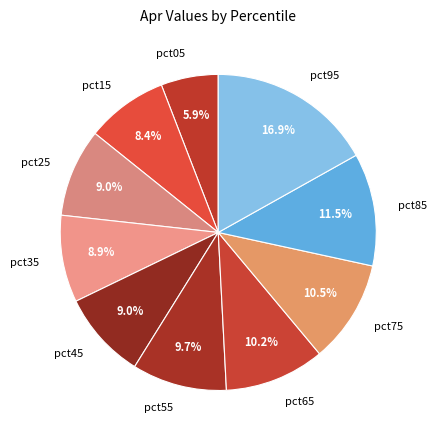

Which category has the biggest portion of the pie?

pct95